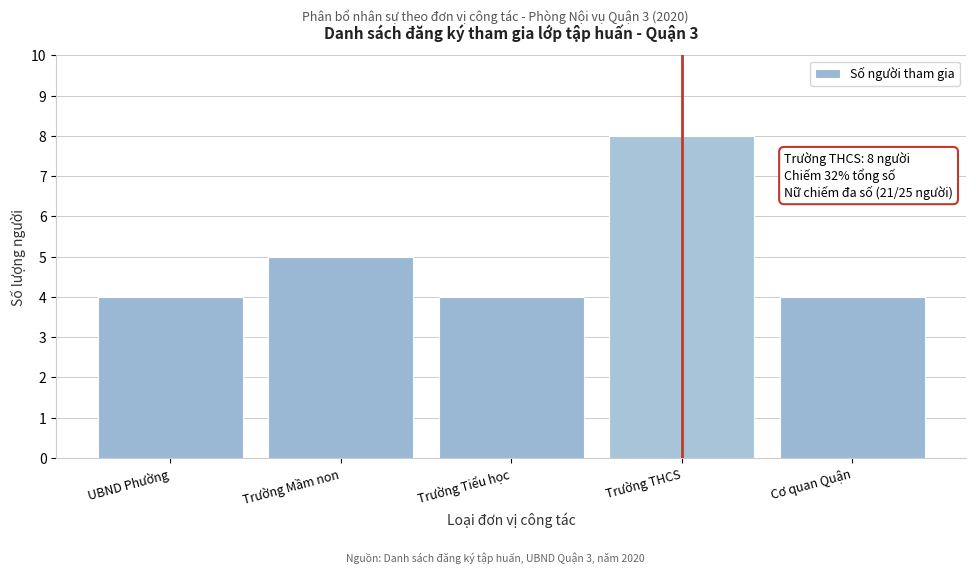

Reading left to right, what are all the values shown in this chart?

4	5	4	8	4